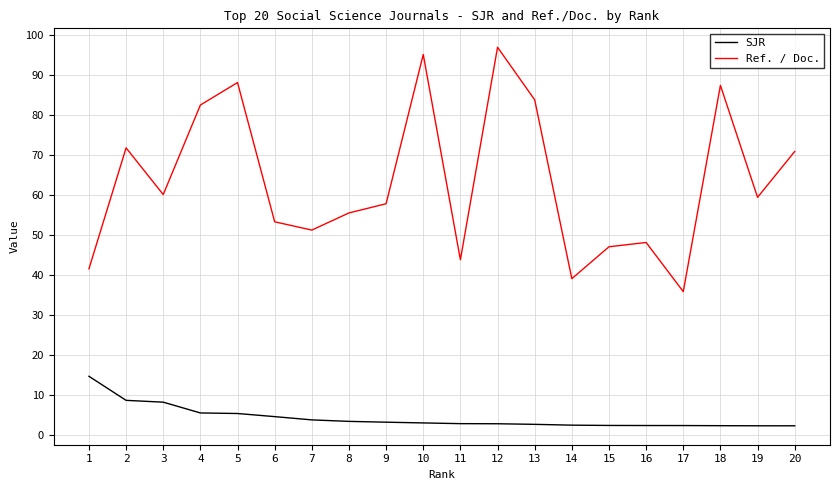

The value of SJR at 14 is 2.6. True or false?

True